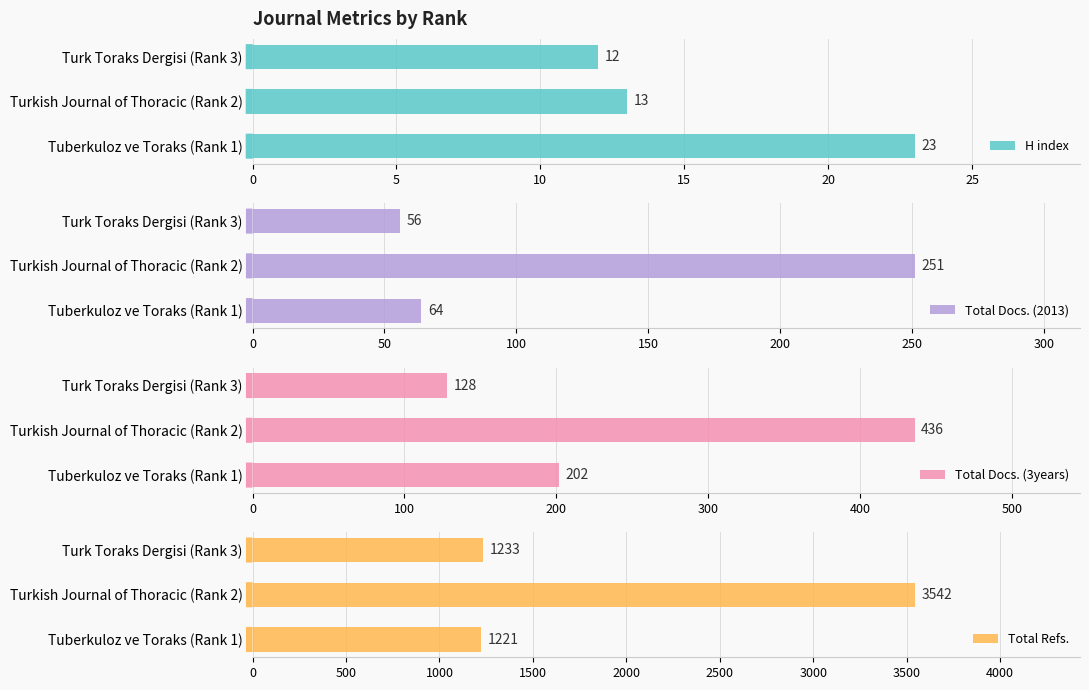

What are all the series names shown in the legend?

H index, Total Docs. (2013), Total Docs. (3years), Total Refs.